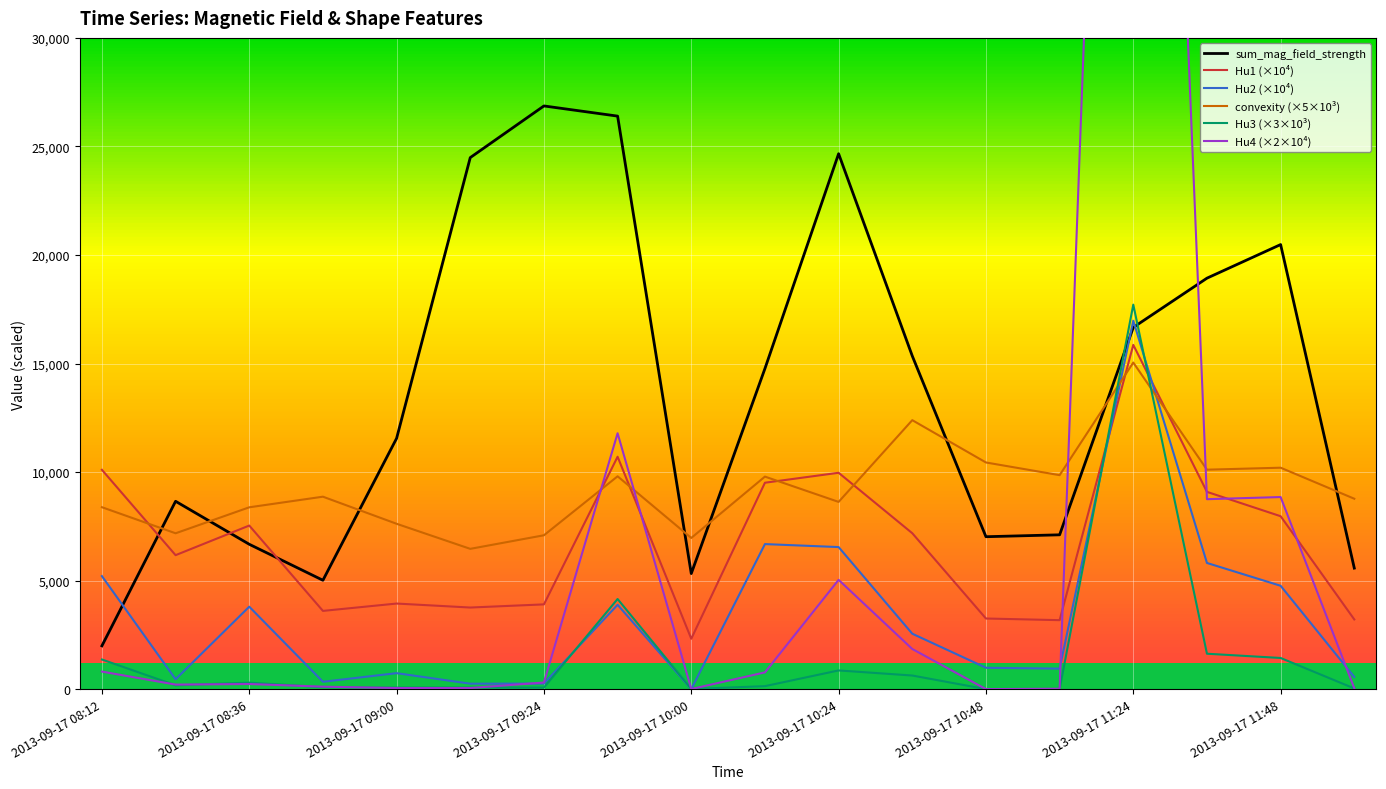

What is the minimum value for convexity (×5×10³)?

6462.6